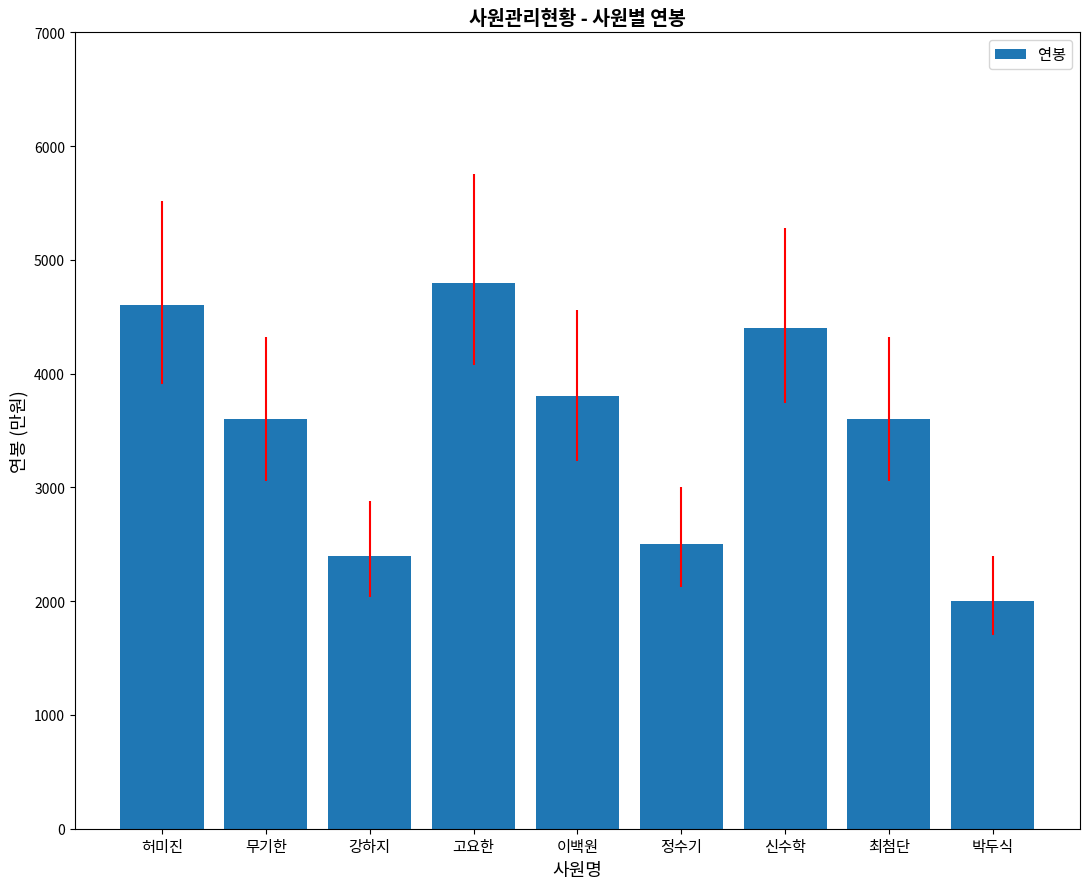

The chart shows a value of 3600 at 최첨단. True or false?

True